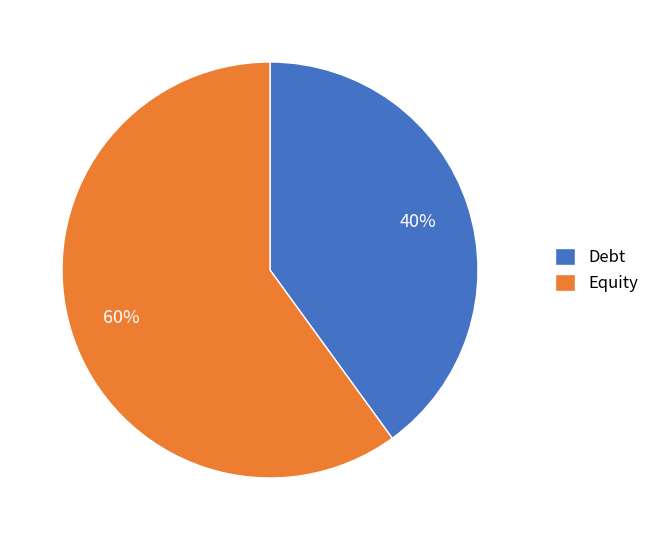

True or false: Equity accounts for 69% of the total.

False